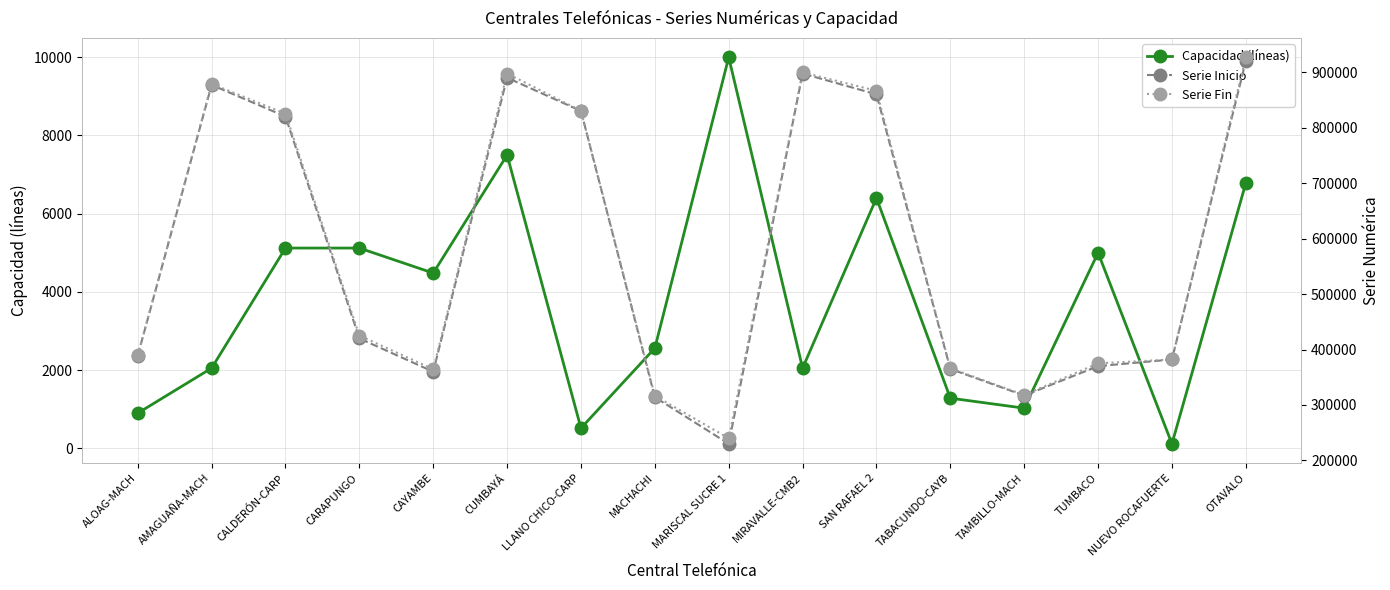

True or false: Capacidad (líneas) and Serie Fin cross at least once.

False